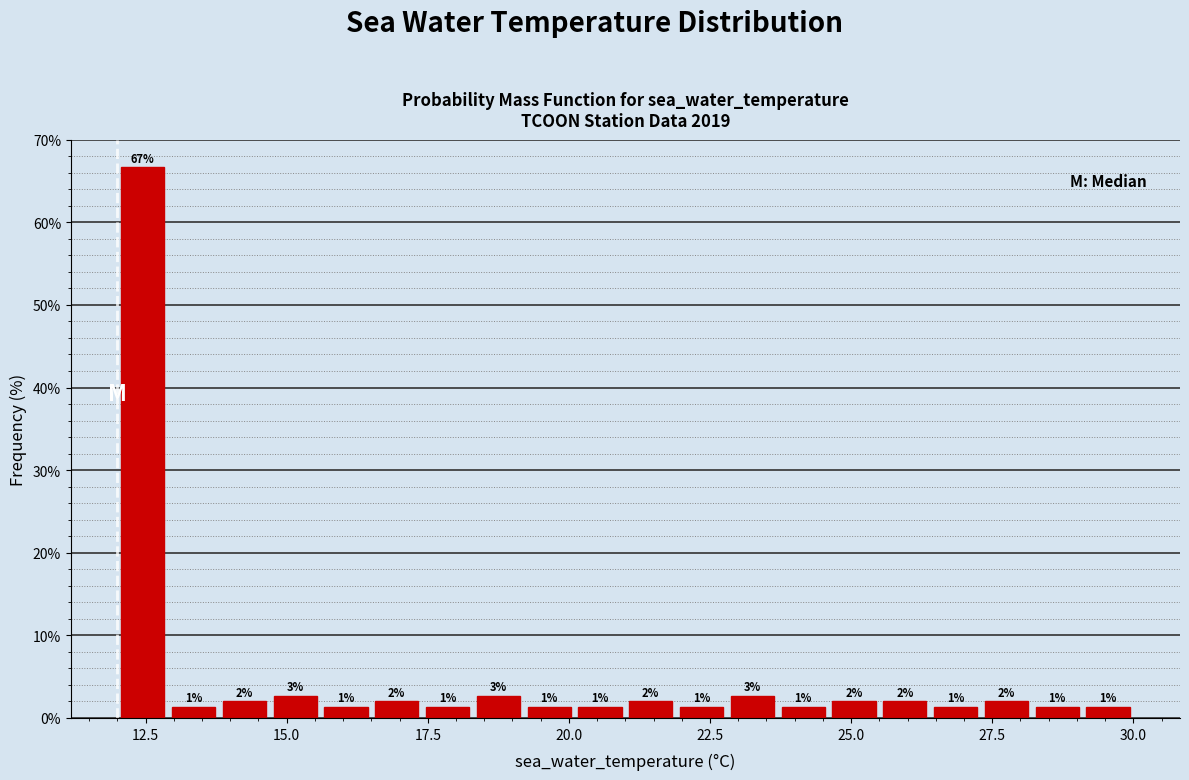

Around what value on the x-axis is the tallest bar? Give the approximate position of its centre, as read against the axis.

12.5